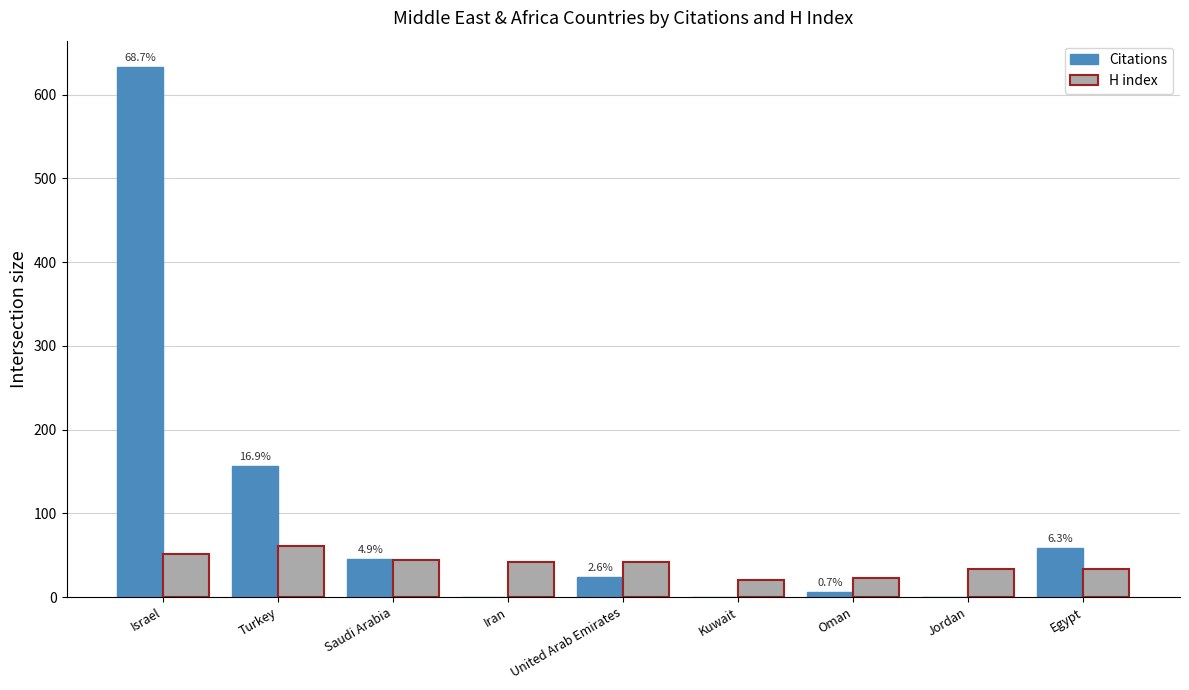

At which category does the chart reach its peak across all series?

Israel